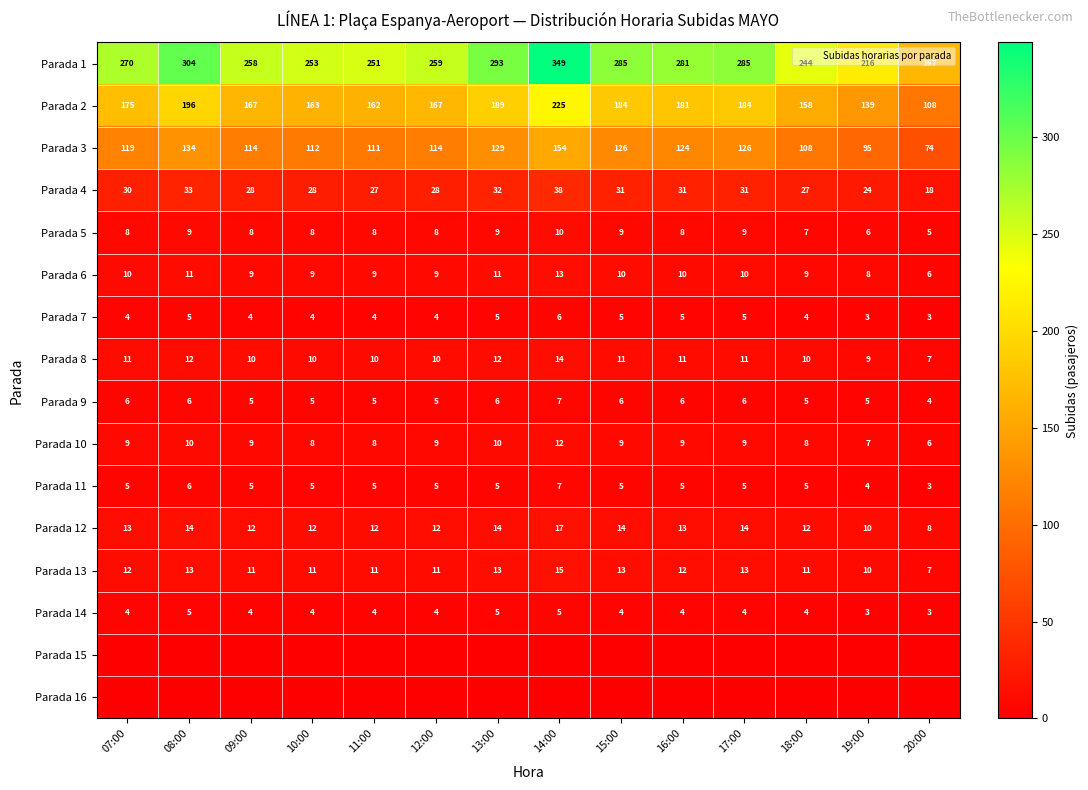

At which category is the sum across all series the highest?

14:00